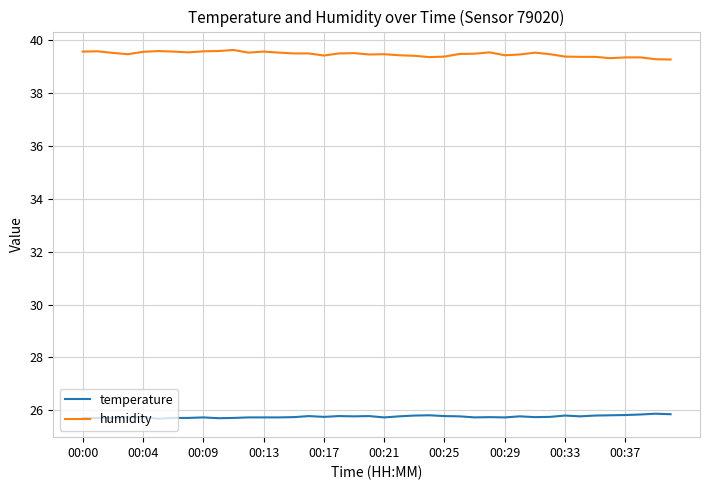

Rank the series by their maximum value, from highest to lowest.

humidity, temperature